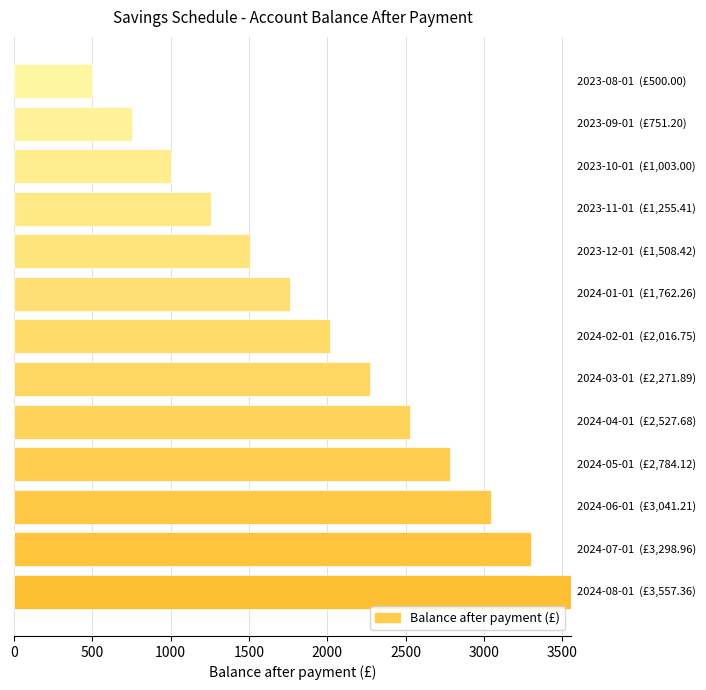

What is the smallest value displayed?

500.0